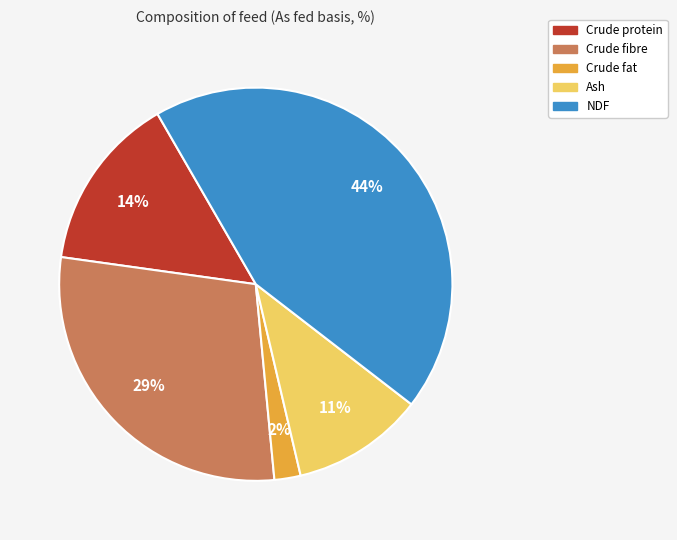

How many segments does this pie chart have?

5